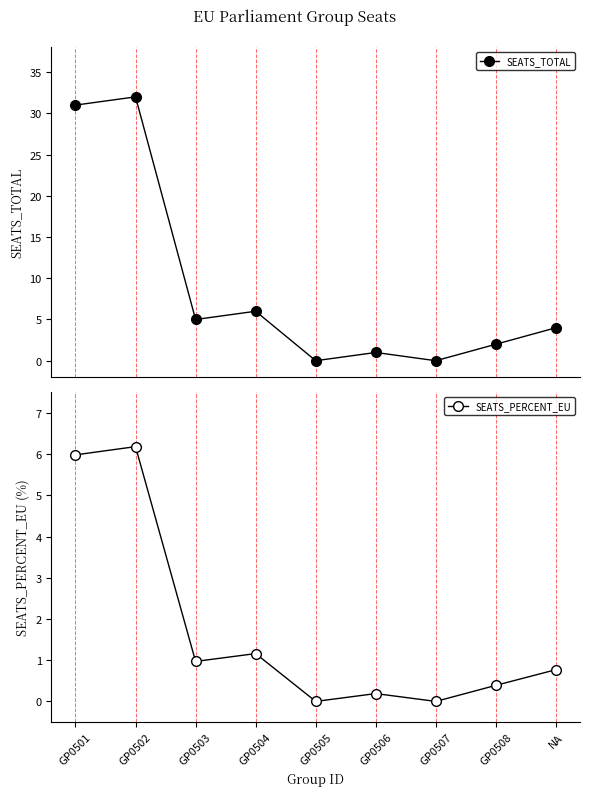

At which category does SEATS_PERCENT_EU reach its first local valley?

GP0503